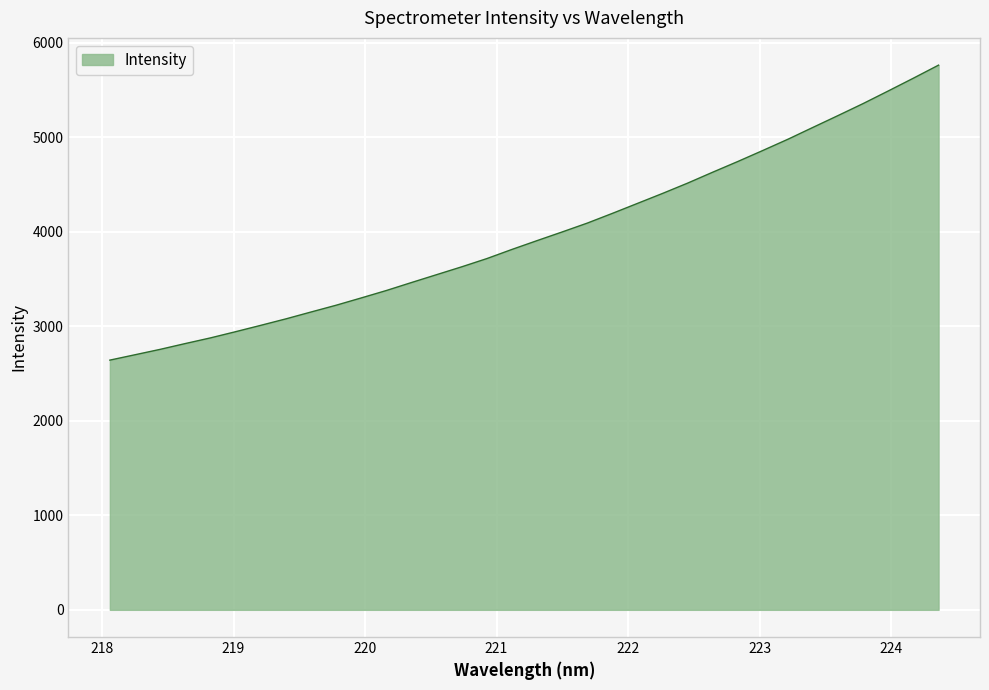

What is the smallest value displayed?

2642.7